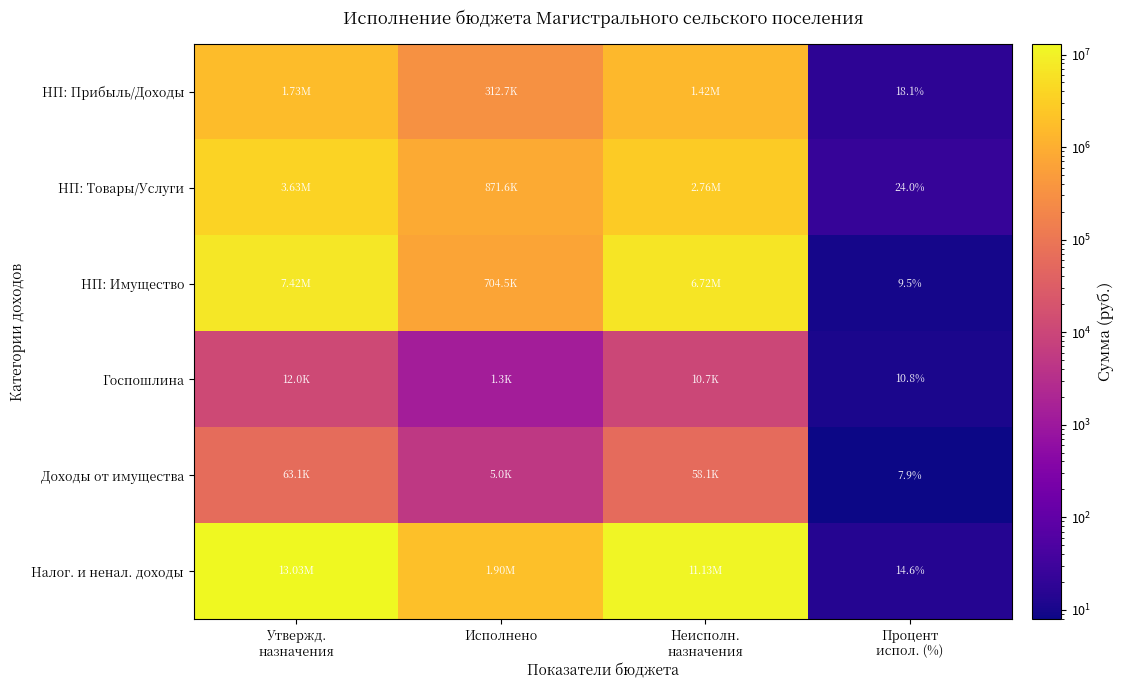

The value of НП: Товары/Услуги at Исполнено is 871600.1. True or false?

True